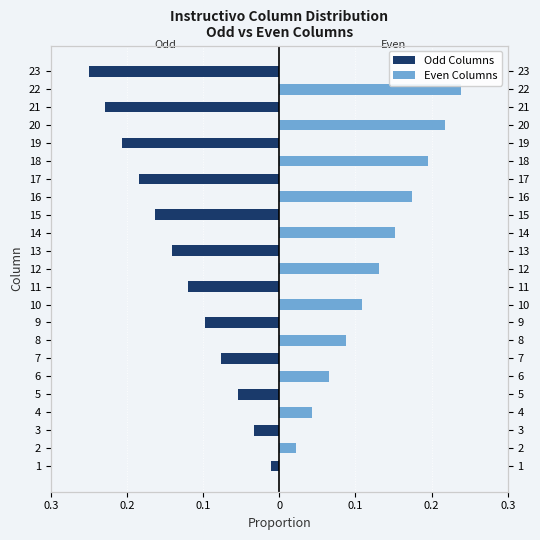

Reading left to right, transcribe all the data shown in this chart.

Odd Columns: -0.0	0.0	-0.0	0.0	-0.1	0.0	-0.1	0.0	-0.1	0.0	-0.1	0.0	-0.1	0.0	-0.2	0.0	-0.2	0.0	-0.2	0.0	-0.2	0.0	-0.2
Even Columns: 0.0	0.0	0.0	0.0	0.0	0.1	0.0	0.1	0.0	0.1	0.0	0.1	0.0	0.2	0.0	0.2	0.0	0.2	0.0	0.2	0.0	0.2	0.0